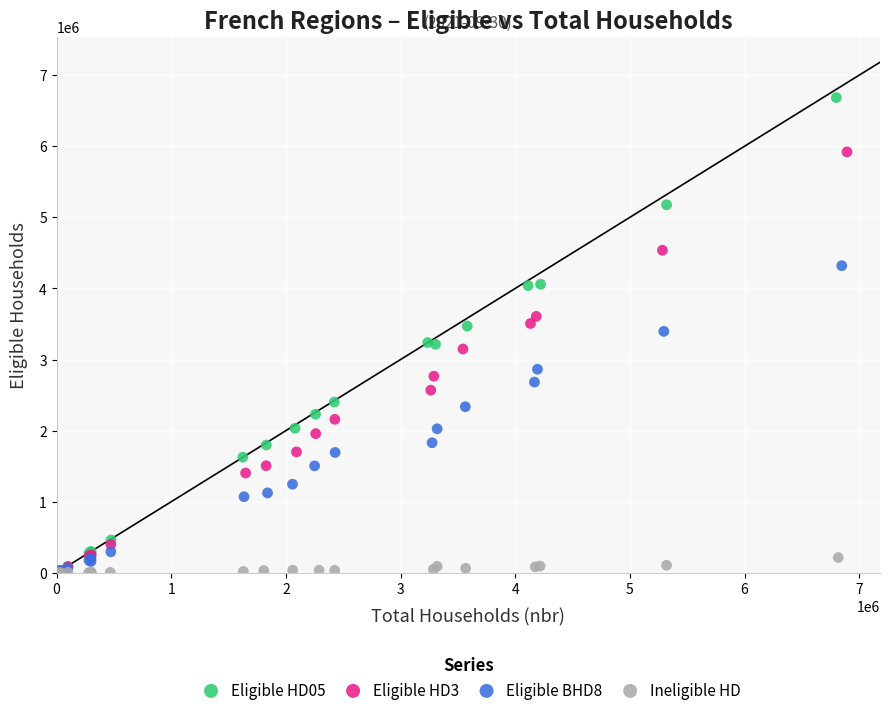

Which series reaches the maximum Y coordinate?

Eligible HD05